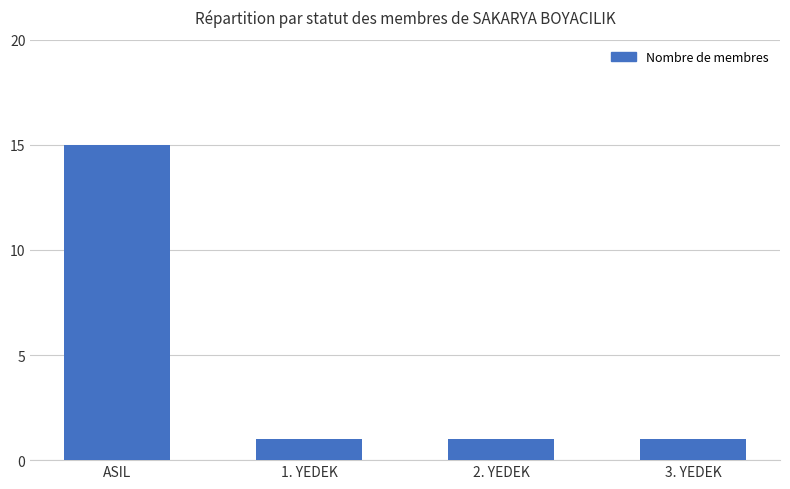

Count the number of categories in the chart.

4